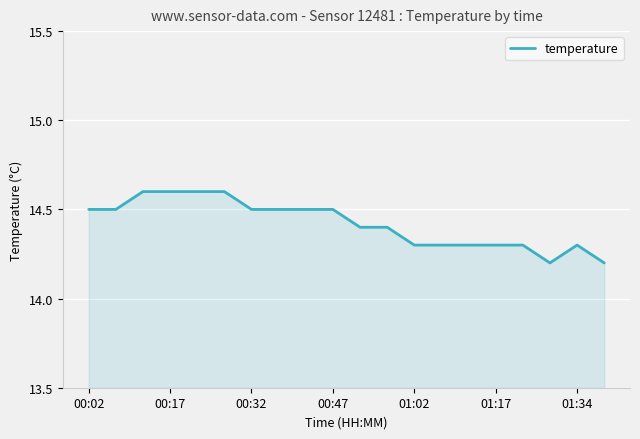

Reading left to right, what are all the values shown in this chart?

14.5	14.5	14.6	14.6	14.6	14.6	14.5	14.5	14.5	14.5	14.4	14.4	14.3	14.3	14.3	14.3	14.3	14.2	14.3	14.2